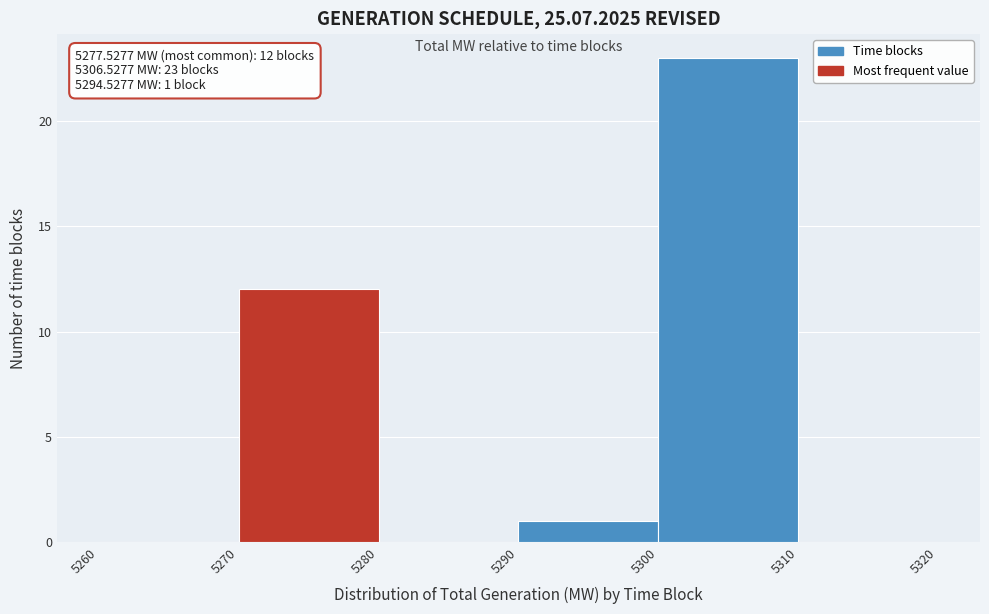

Over which range of the x-axis is the bar tallest?

5300 to 5310